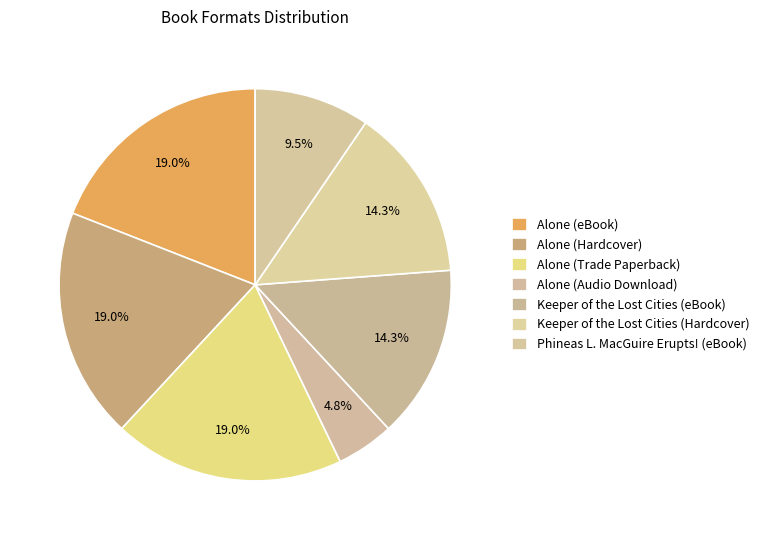

How many segments does this pie chart have?

7